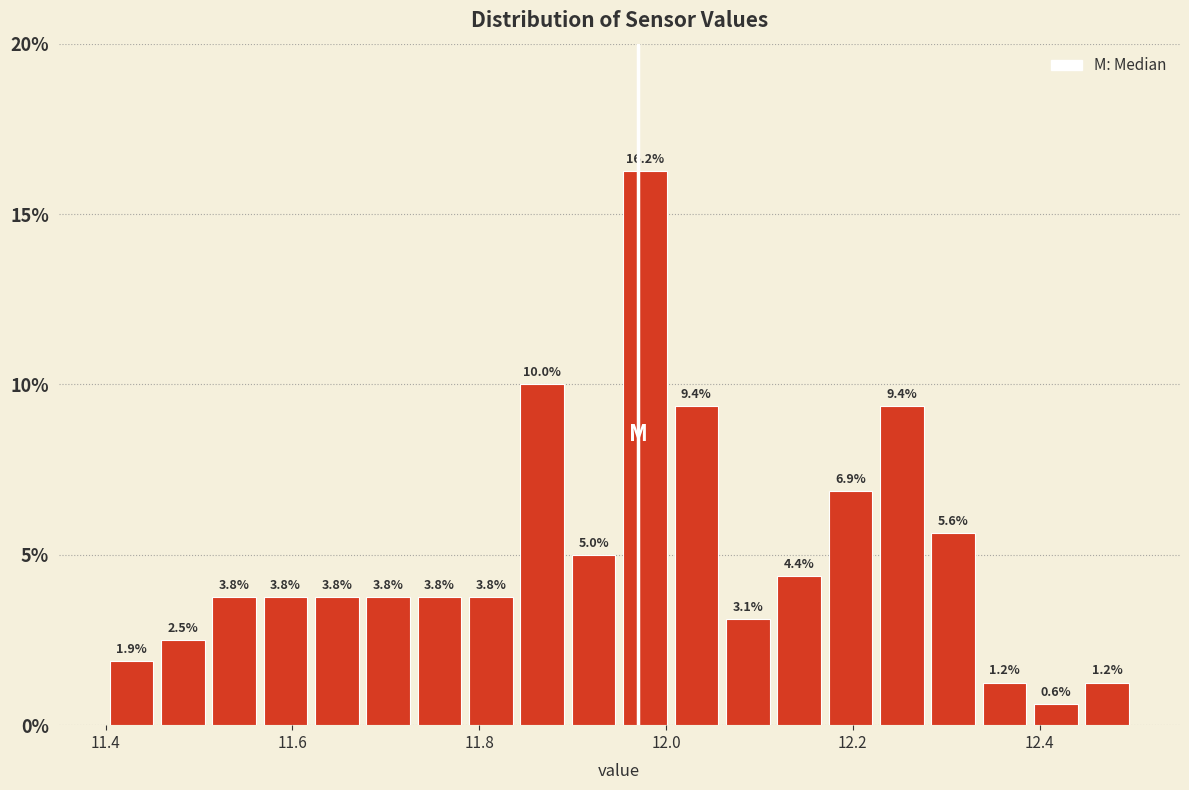

Around what value on the x-axis is the tallest bar? Give the approximate position of its centre, as read against the axis.

11.98